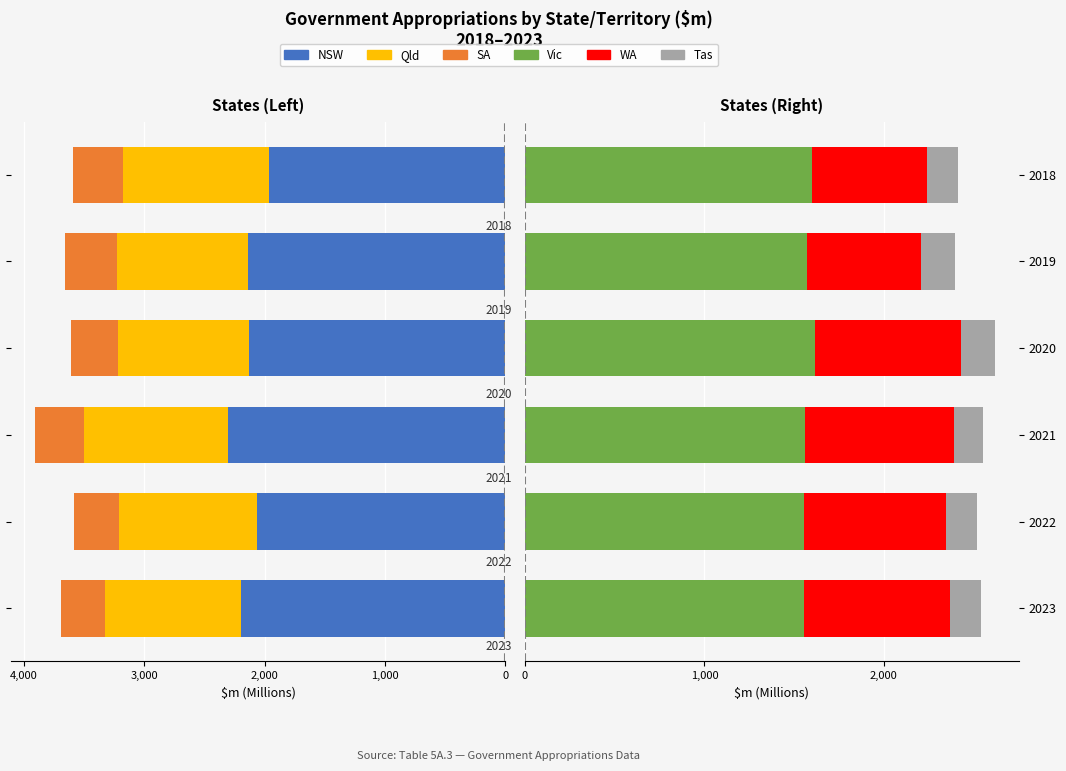

At how many categories does at least one series exceed 703?

6